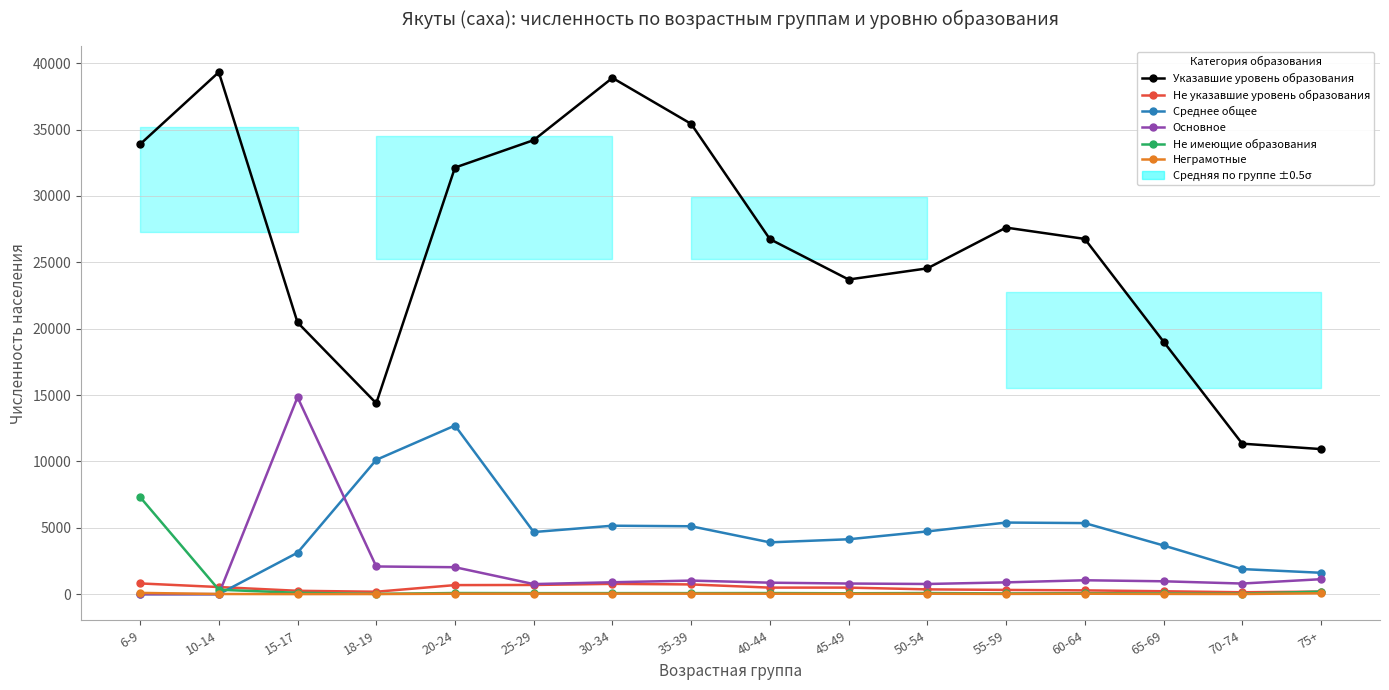

Reading left to right, list all the values displayed in this chart.

Указавшие уровень образования: 33895	39325	20472	14384	32138	34206	38894	35431	26748	23706	24545	27617	26764	19029	11339	10931
Не указавшие уровень образования: 810	538	255	184	684	694	777	734	494	495	362	320	286	220	144	194
Среднее общее: 0	0	3124	10120	12706	4681	5158	5116	3904	4137	4728	5396	5355	3670	1891	1612
Основное: 0	0	14840	2087	2031	761	897	1024	866	802	768	889	1048	971	801	1128
Не имеющие образования: 7317	336	102	23	87	79	80	80	84	68	85	57	75	59	42	192
Неграмотные: 96	13	6	11	34	38	40	39	34	28	33	21	35	21	13	67